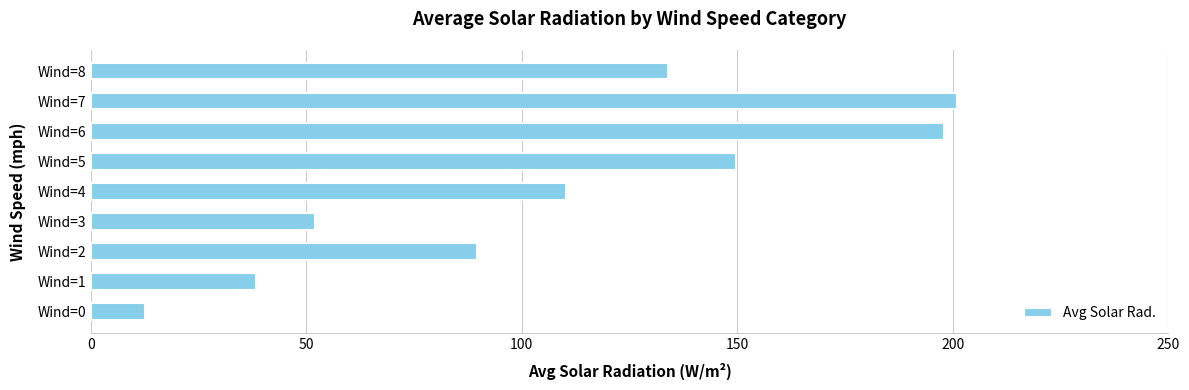

What is the difference between the maximum and minimum values?

188.5